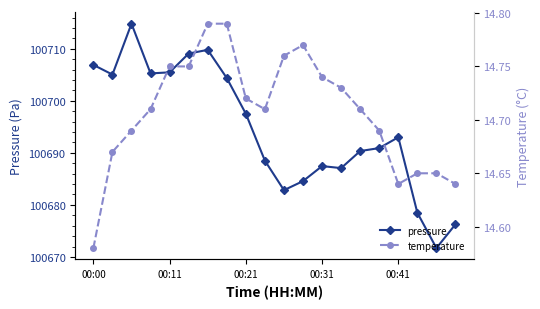

List the series in order of their overall mean, highest first.

pressure, temperature